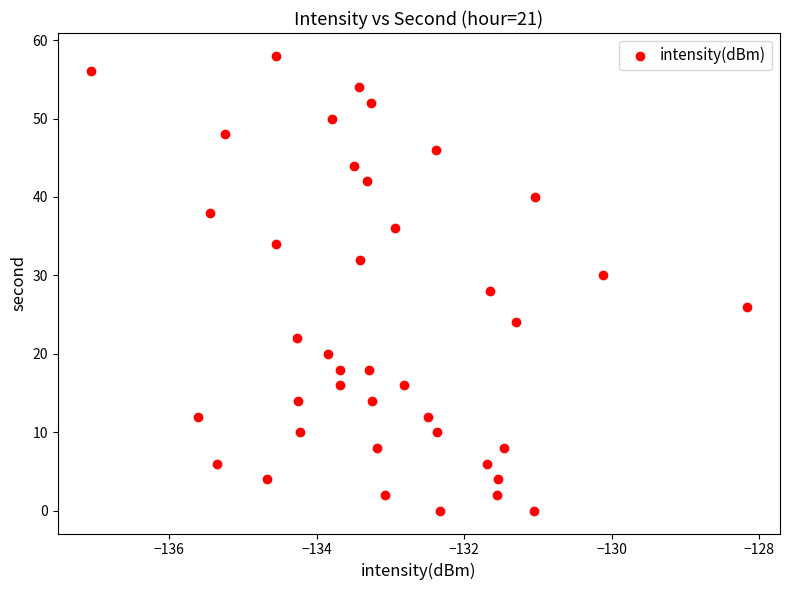

How many data points are displayed?

40